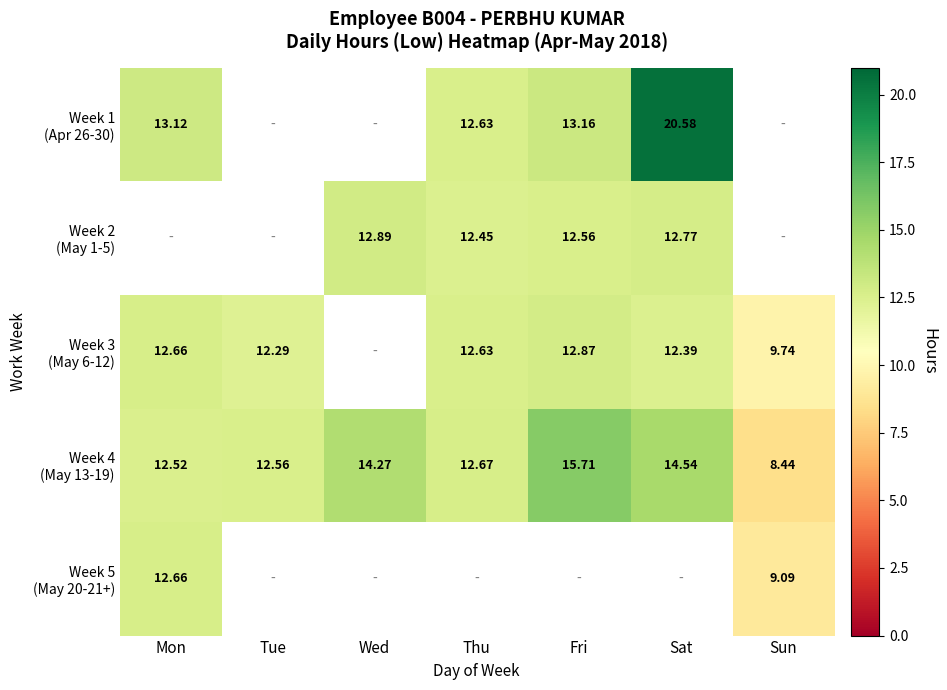

Which category has the lowest value in the Week 1 (Apr 26-30) series?

Thu